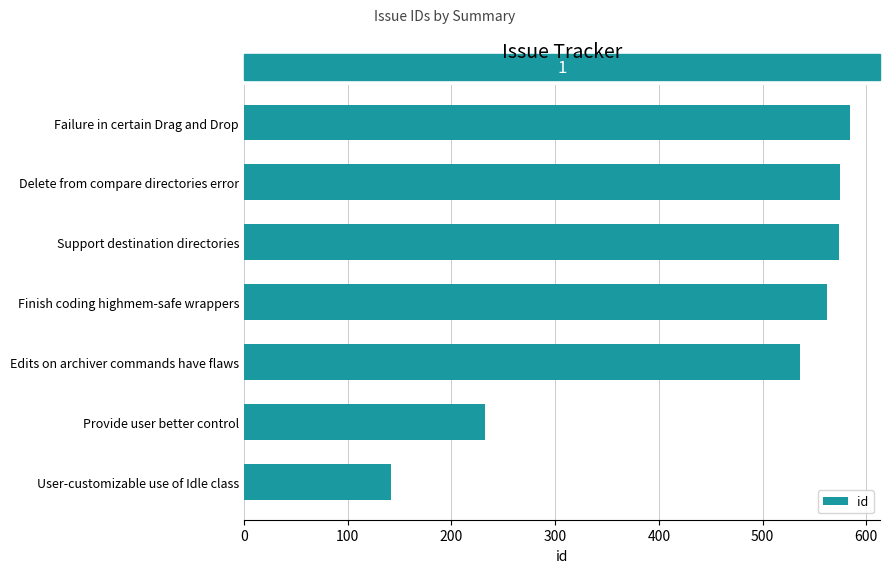

The value at Support destination directories is 574. True or false?

True